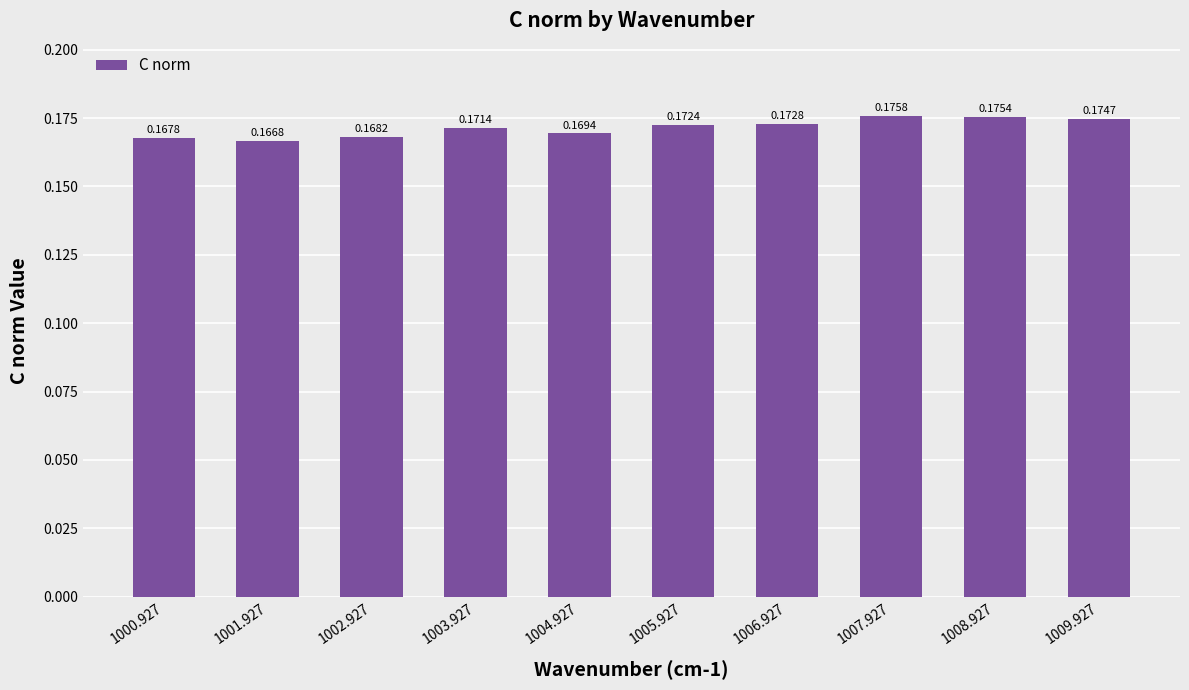

What is the sum of all values?

1.7